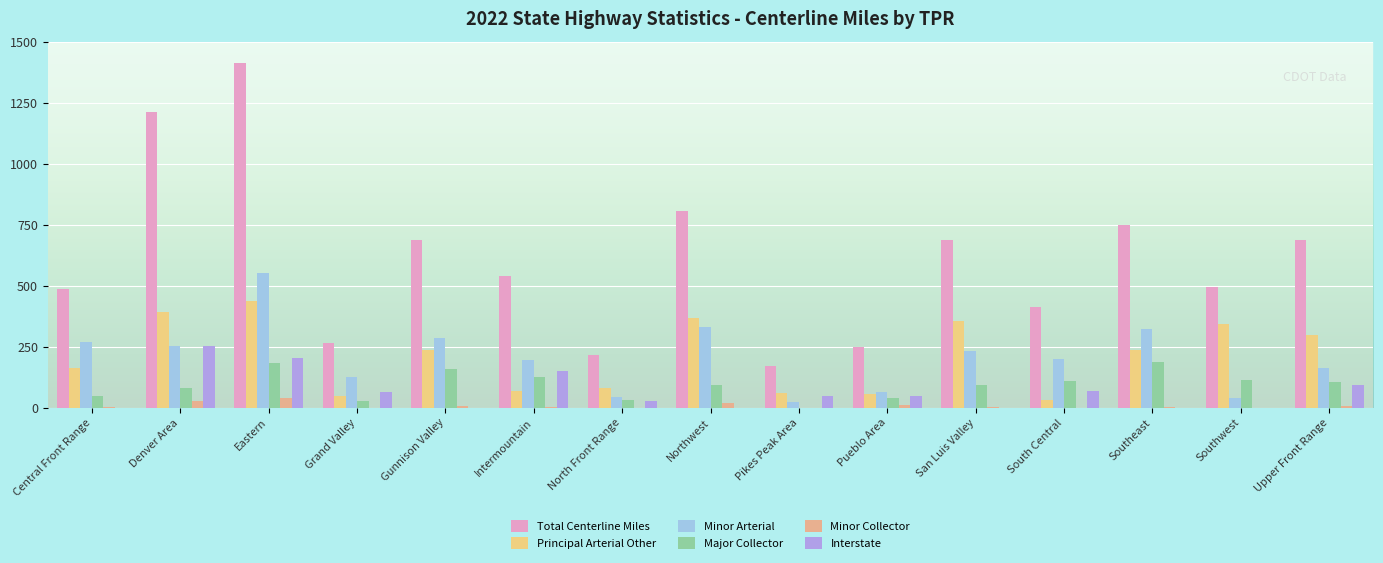

Which series has the largest total across all categories?

Total Centerline Miles